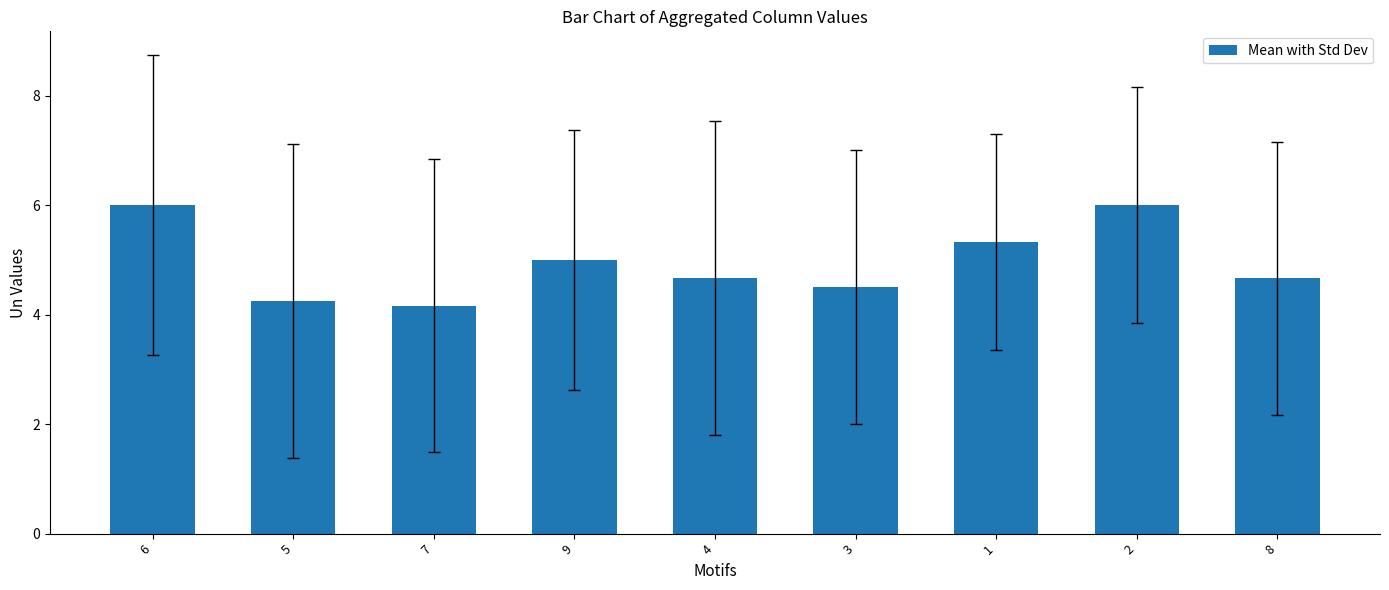

The value at 8 is 7.8. True or false?

False